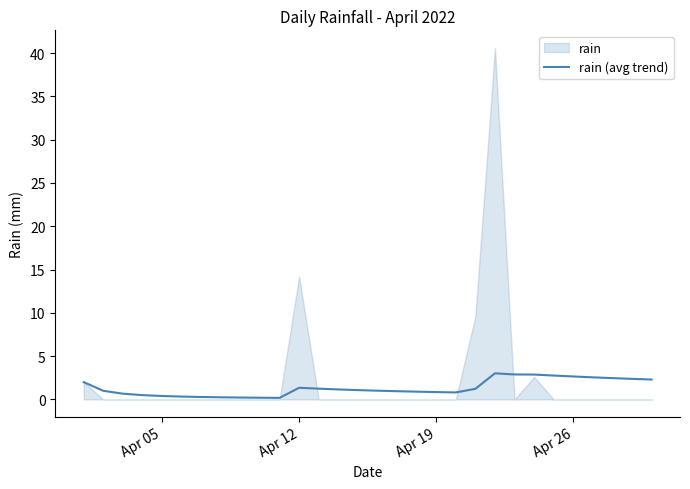

True or false: rain (avg trend) has a value of 1.0 at Apr 26.

False